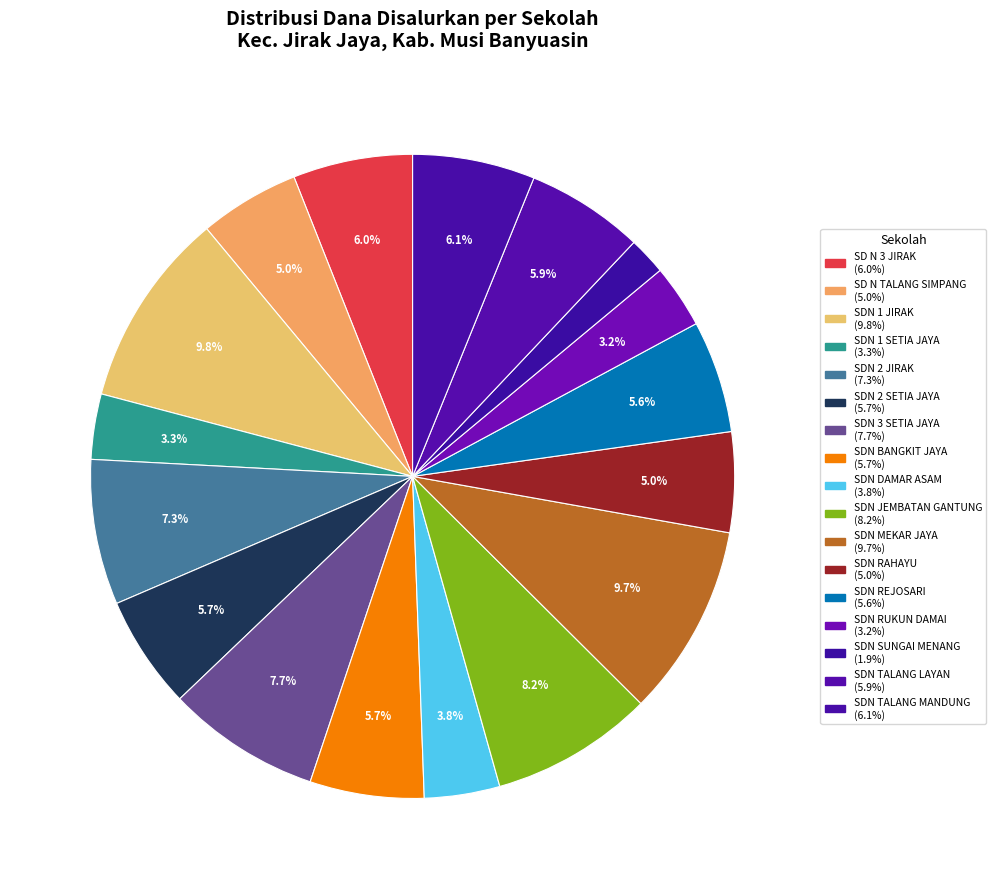

Count the number of slices in the pie.

17